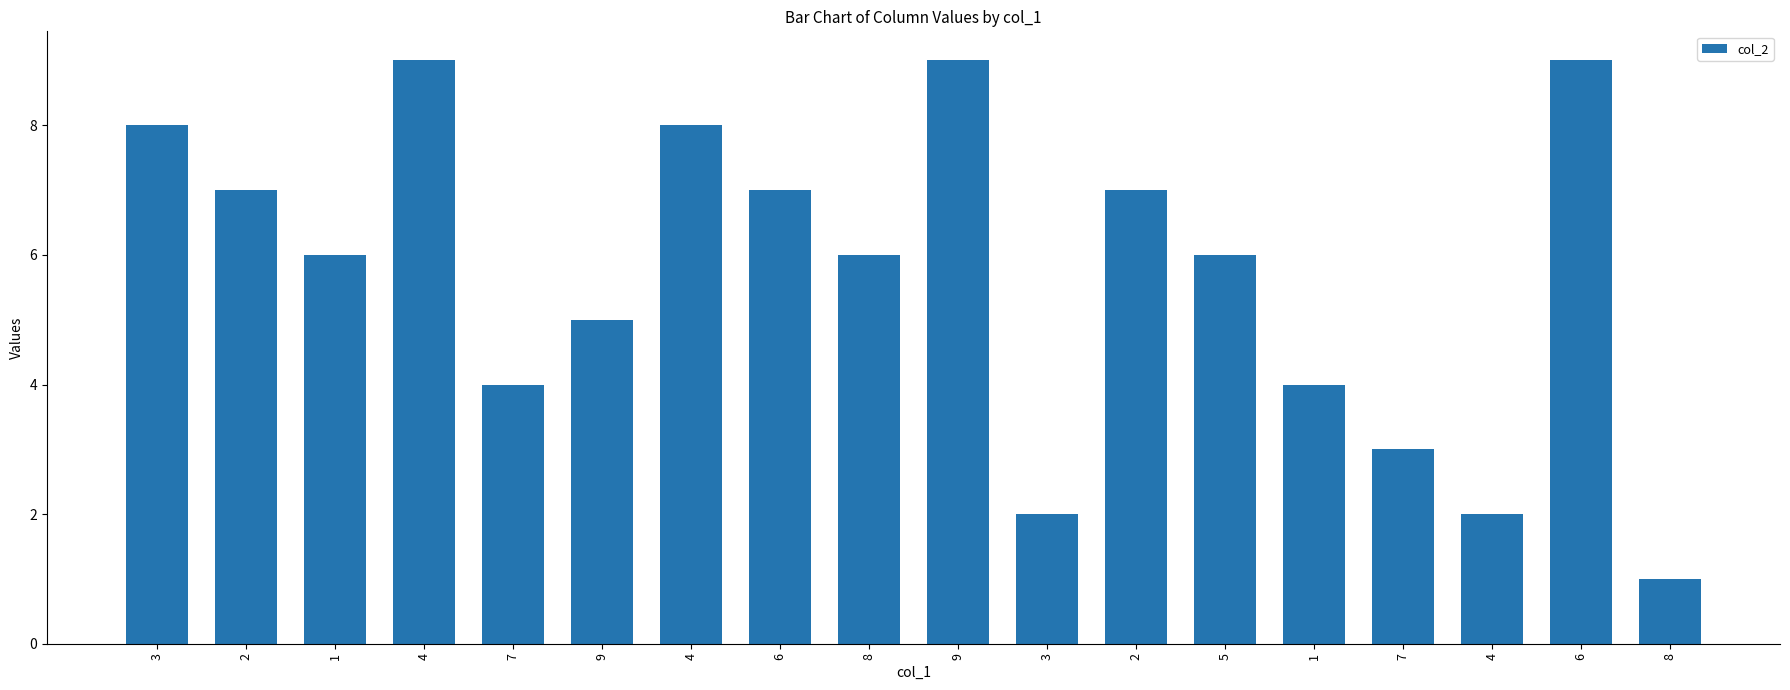

Does the chart contain any negative values?

No